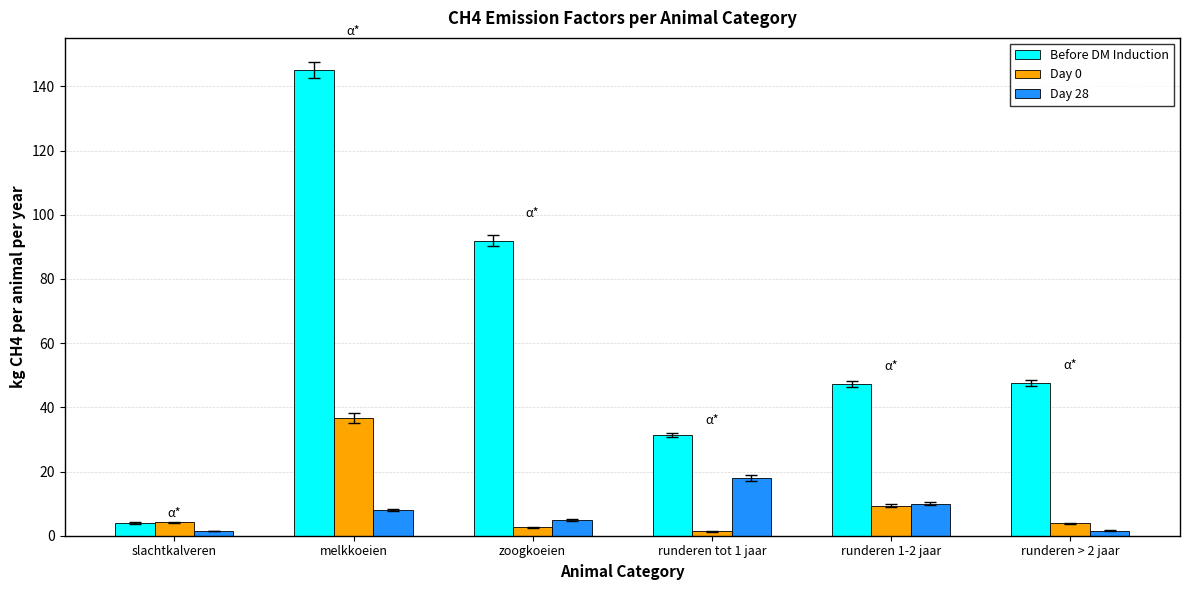

What is the maximum value for Day 28?

18.0